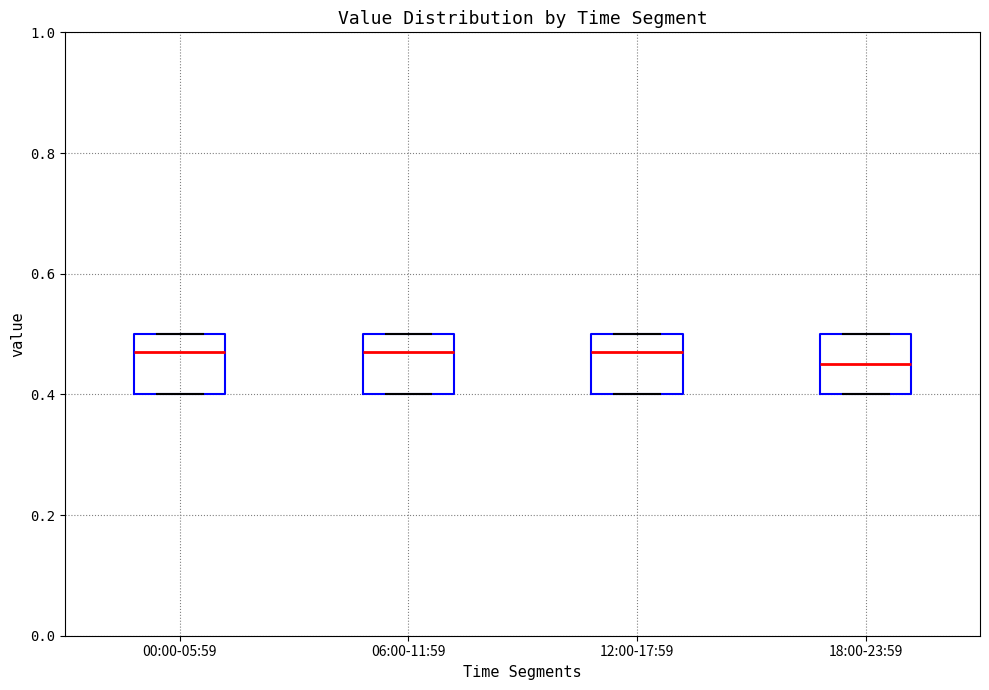

Where is the upper edge of the box for 00:00-05:59 on the y-axis? The values are not printed on the chart, so give them approximately, as read against the axis.

0.50